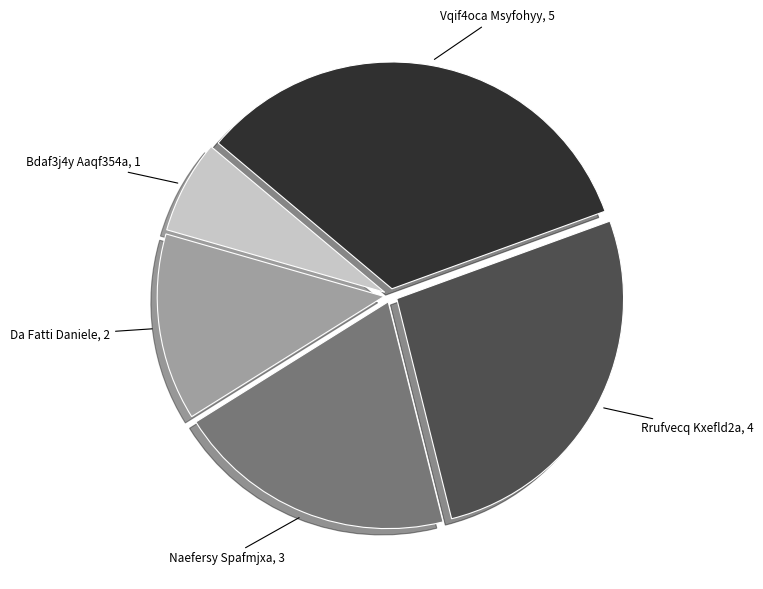

What is the ratio of the value at Naefersy Spafmjxa to the value at Bdaf3j4y Aaqf354a?

3.0